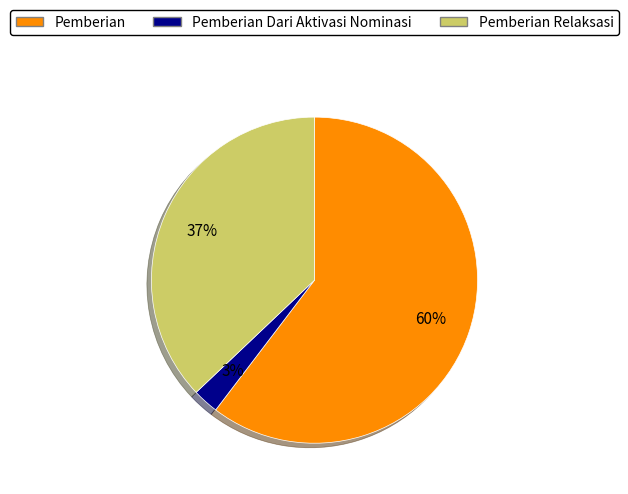

How many segments does this pie chart have?

3